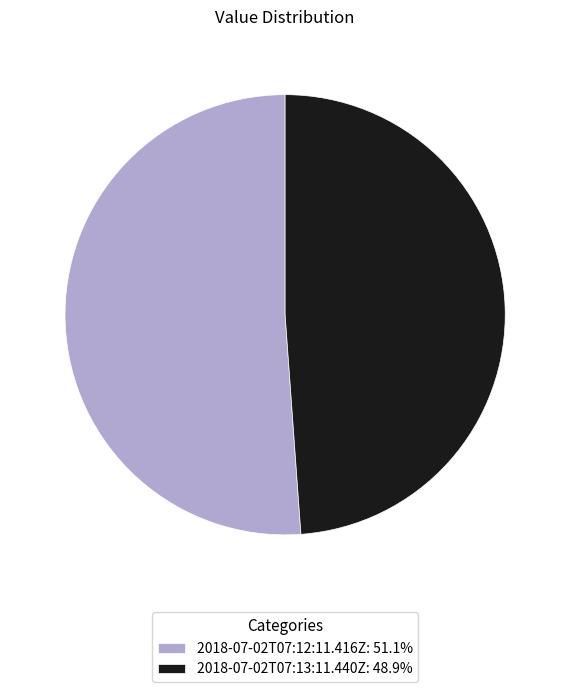

Combined, do 2018-07-02T07:12:11.416Z and 2018-07-02T07:13:11.440Z account for over 50%?

Yes